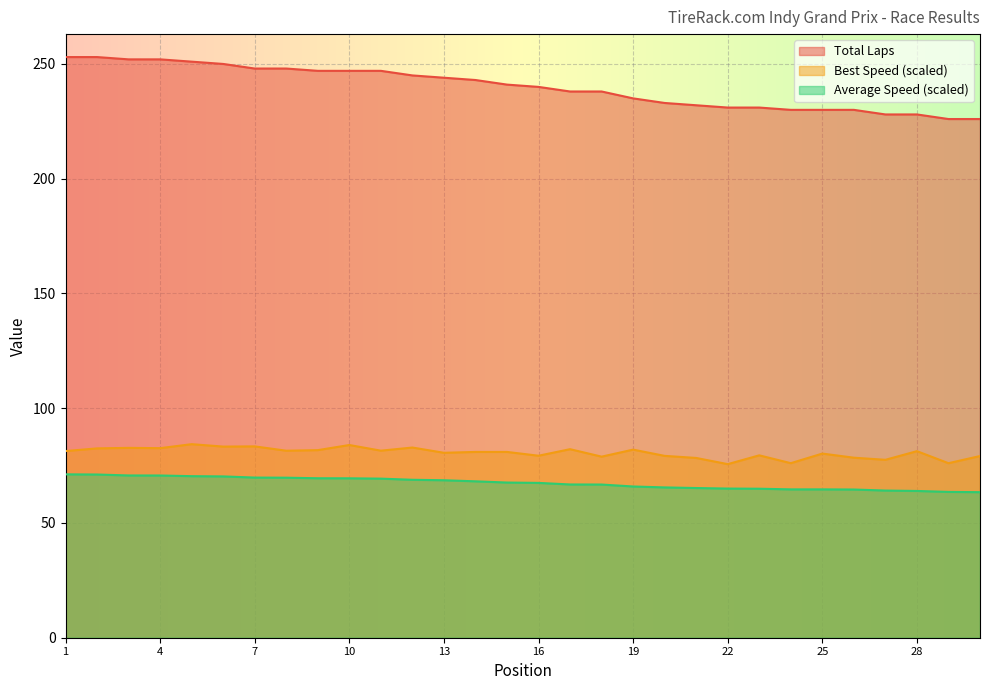

At which category does Best Speed reach its first local valley?

4